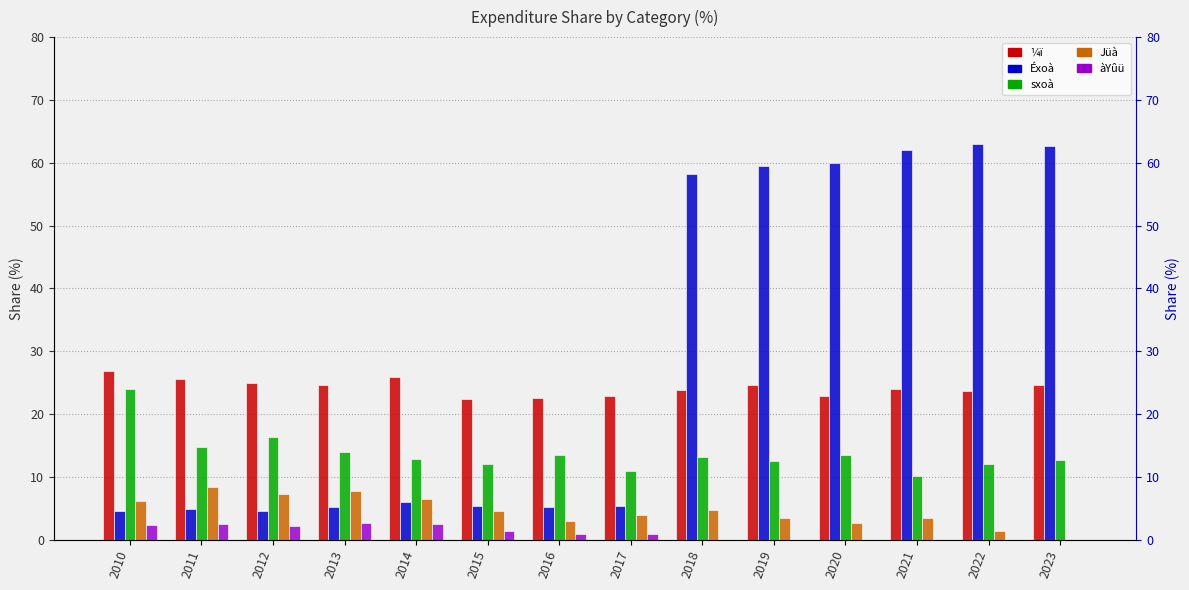

What is the minimum value for ¼ï?

22.4